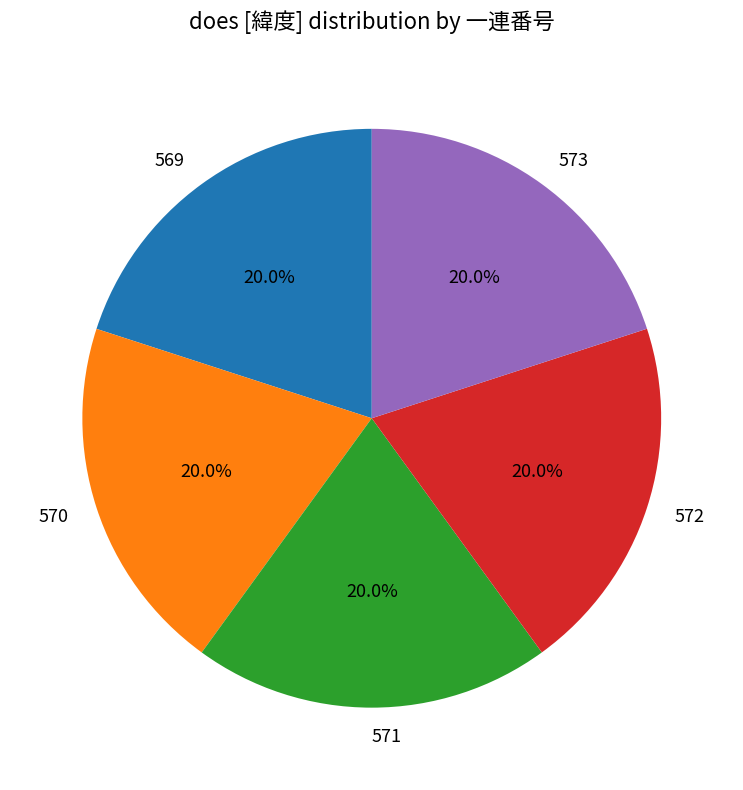

Combined, what portion of the pie is 570 and 569?

40.0%